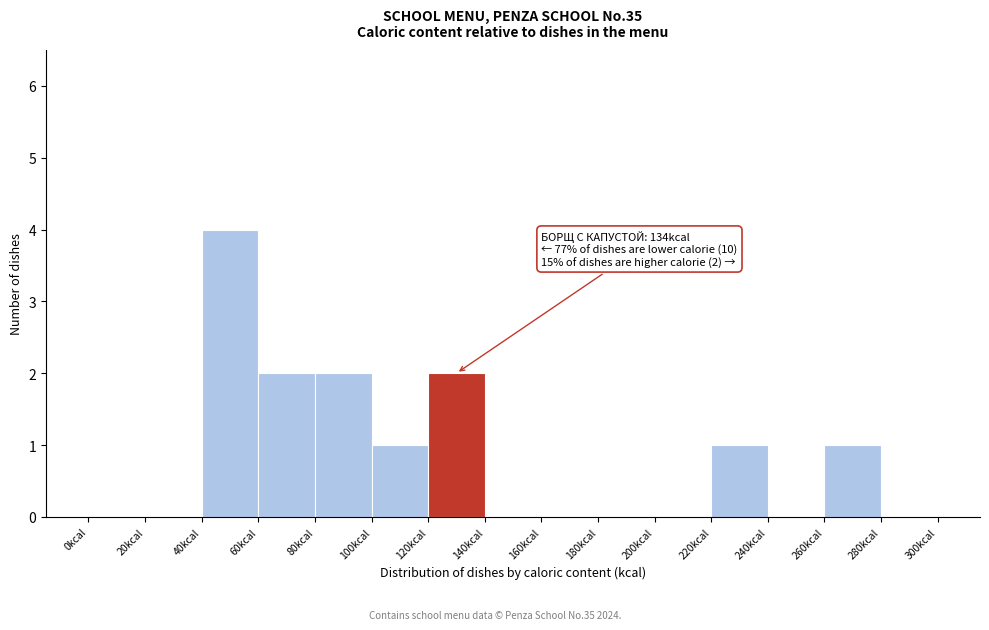

Over which range of the x-axis is the bar tallest?

40 to 60